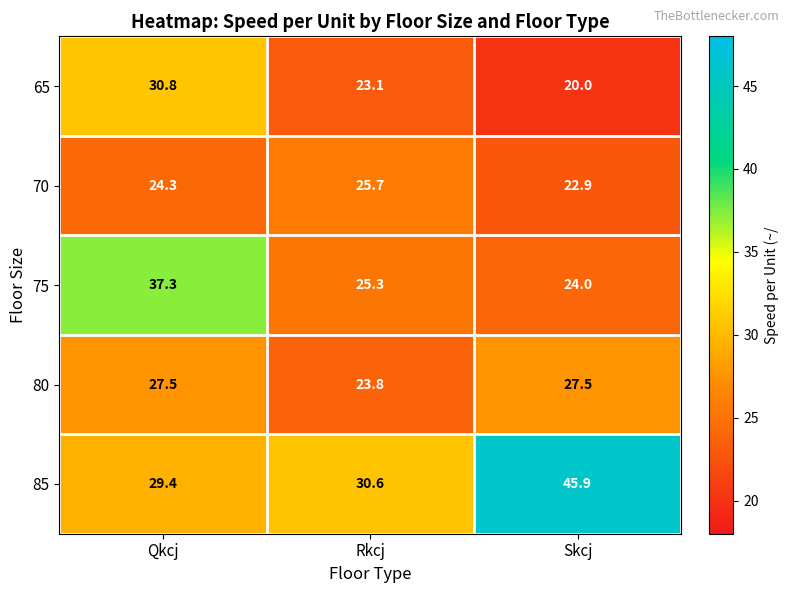

Count the number of categories in the chart.

3